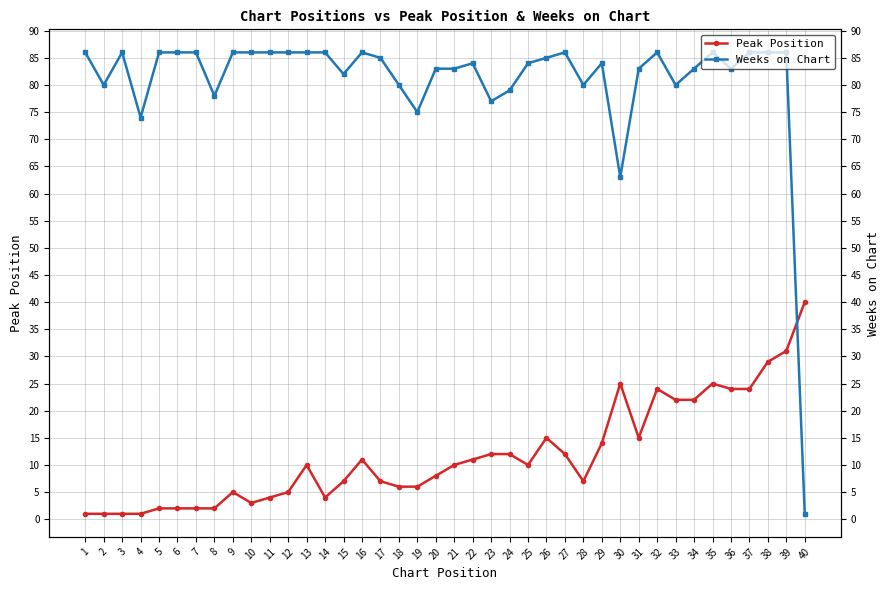

Reading left to right, transcribe all the data shown in this chart.

Peak Position: 1=1	2=1	3=1	4=1	5=2	6=2	7=2	8=2	9=5	10=3	11=4	12=5	13=10	14=4	15=7	16=11	17=7	18=6	19=6	20=8	21=10	22=11	23=12	24=12	25=10	26=15	27=12	28=7	29=14	30=25	31=15	32=24	33=22	34=22	35=25	36=24	37=24	38=29	39=31	40=40
Weeks on Chart: 1=86	2=80	3=86	4=74	5=86	6=86	7=86	8=78	9=86	10=86	11=86	12=86	13=86	14=86	15=82	16=86	17=85	18=80	19=75	20=83	21=83	22=84	23=77	24=79	25=84	26=85	27=86	28=80	29=84	30=63	31=83	32=86	33=80	34=83	35=86	36=83	37=86	38=86	39=86	40=1